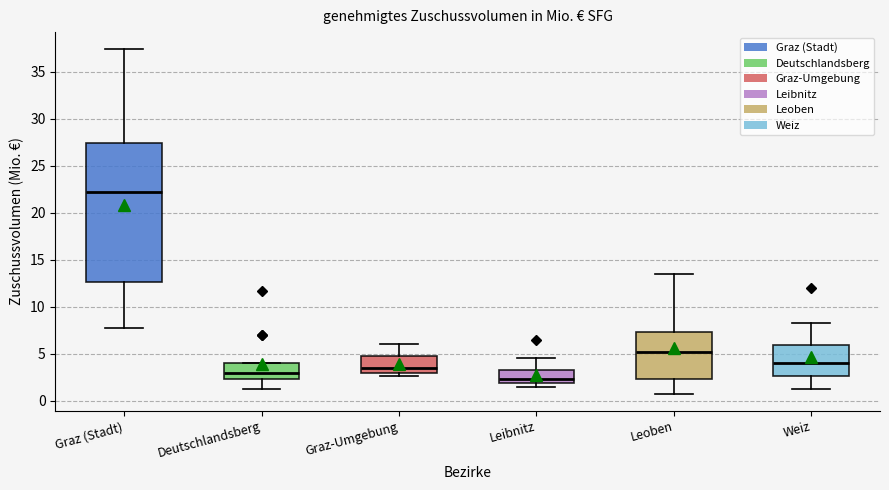

Where does the lower whisker of the box for Graz (Stadt) end on the y-axis? The values are not printed on the chart, so give them approximately, as read against the axis.

7.5